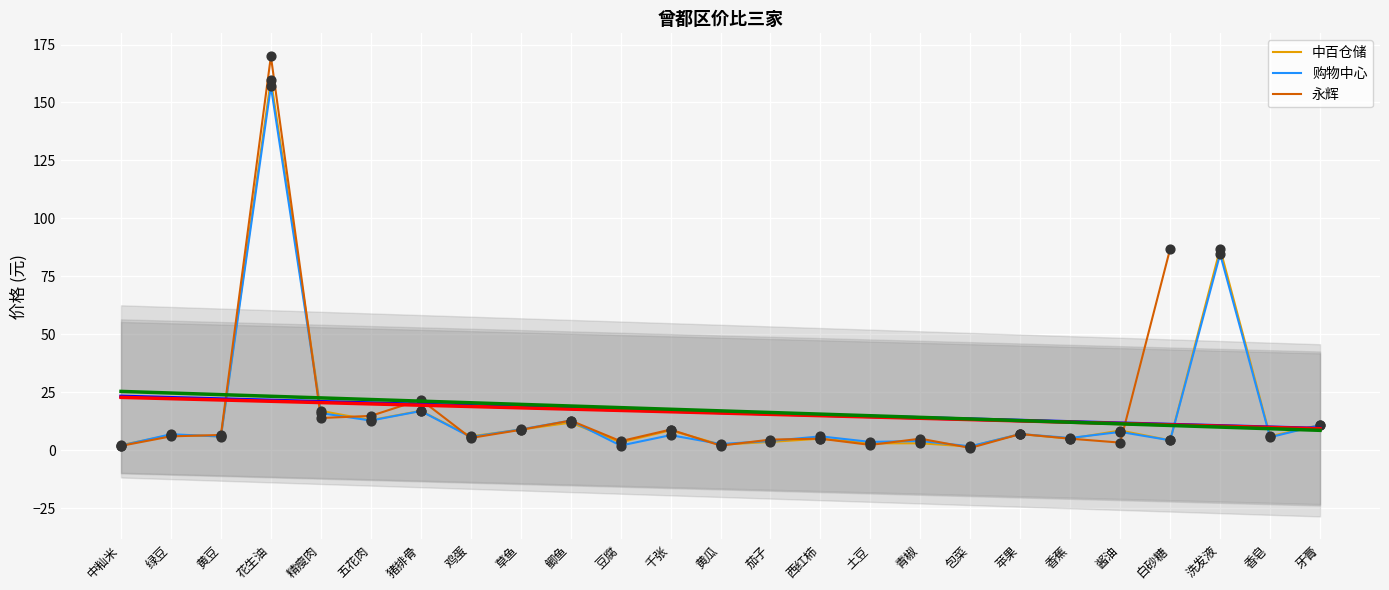

Which series reaches the minimum Y coordinate?

永辉